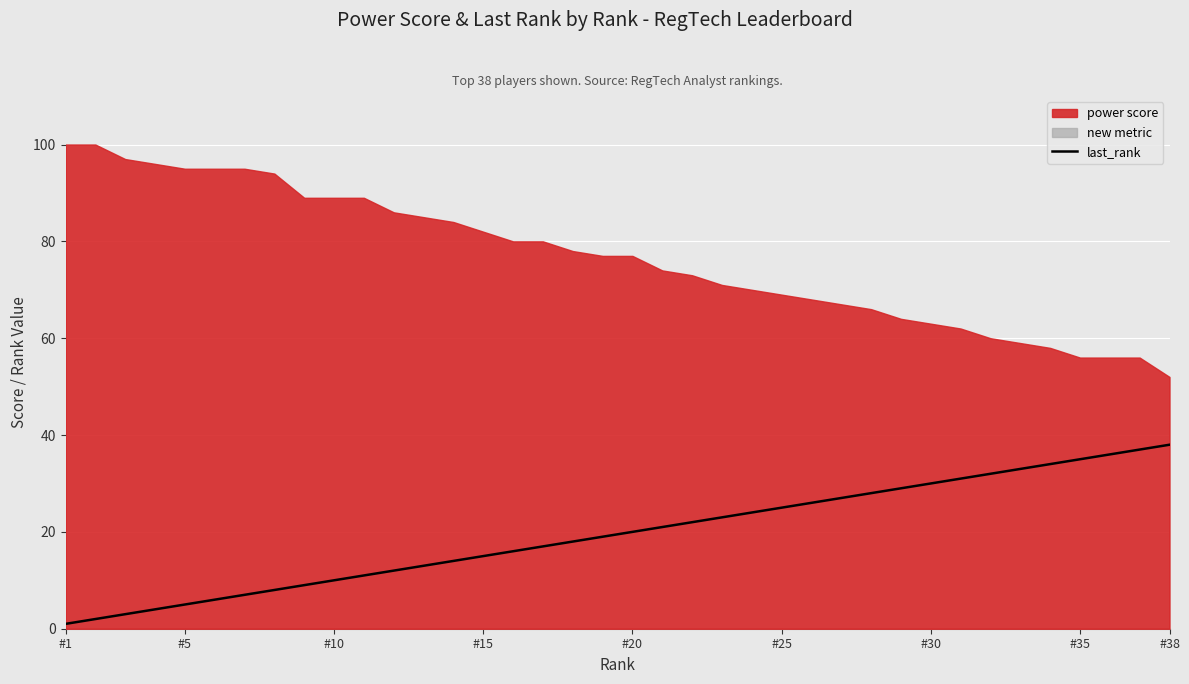

The last_rank series shows 20 at #20. True or false?

True